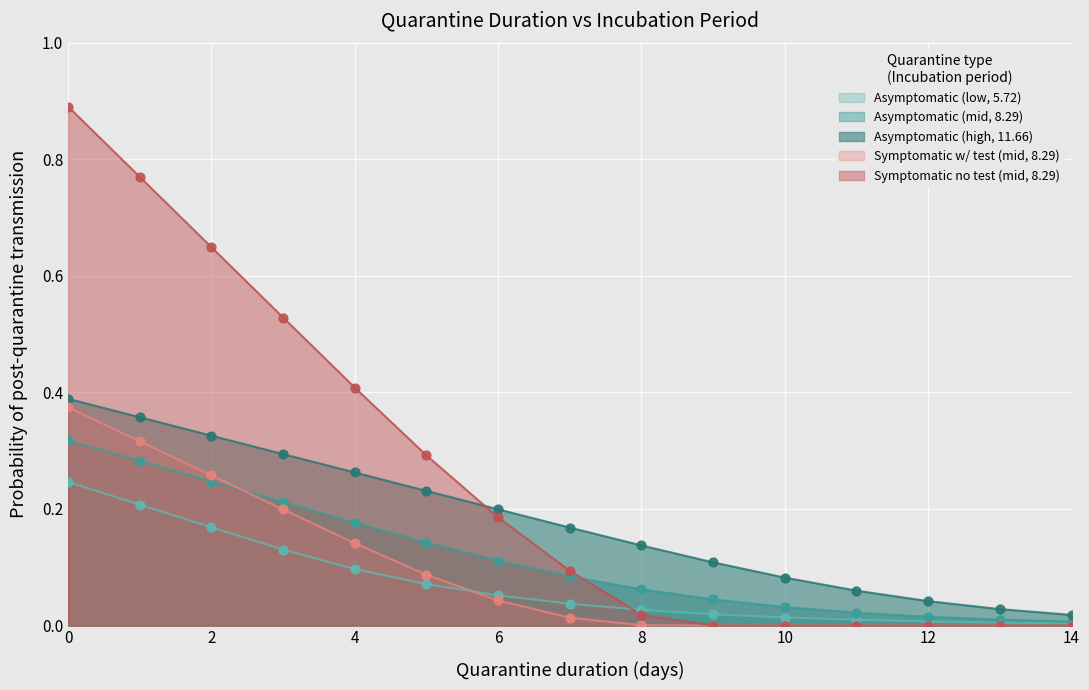

Which series has the largest total across all categories?

Symptomatic no test (mid, 8.29)